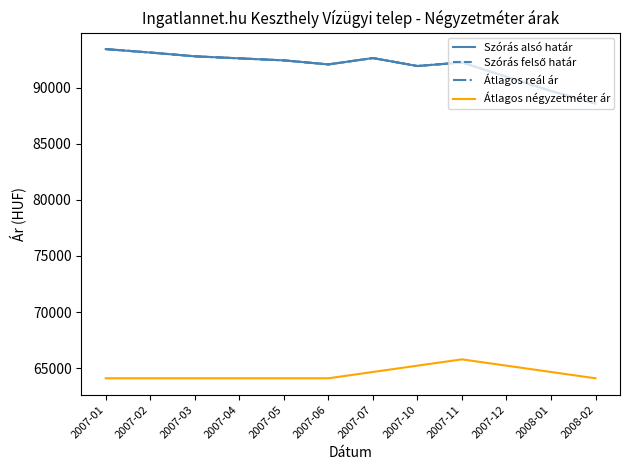

At which category does Szórás felső határ reach its first local peak?

2007-07